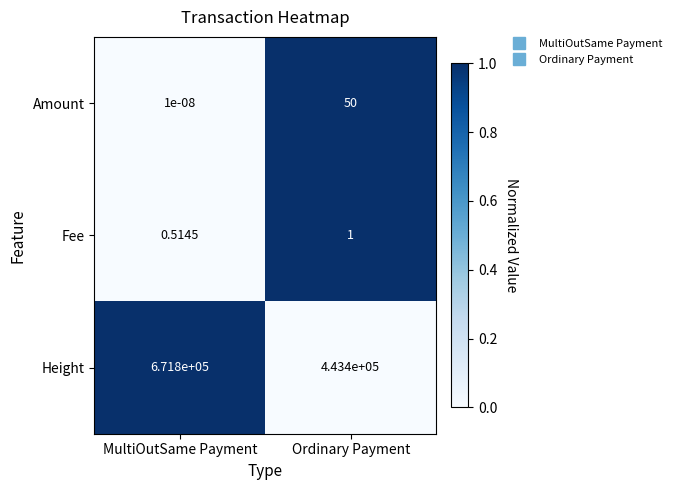

At which label is Fee closest to 0?

MultiOutSame Payment